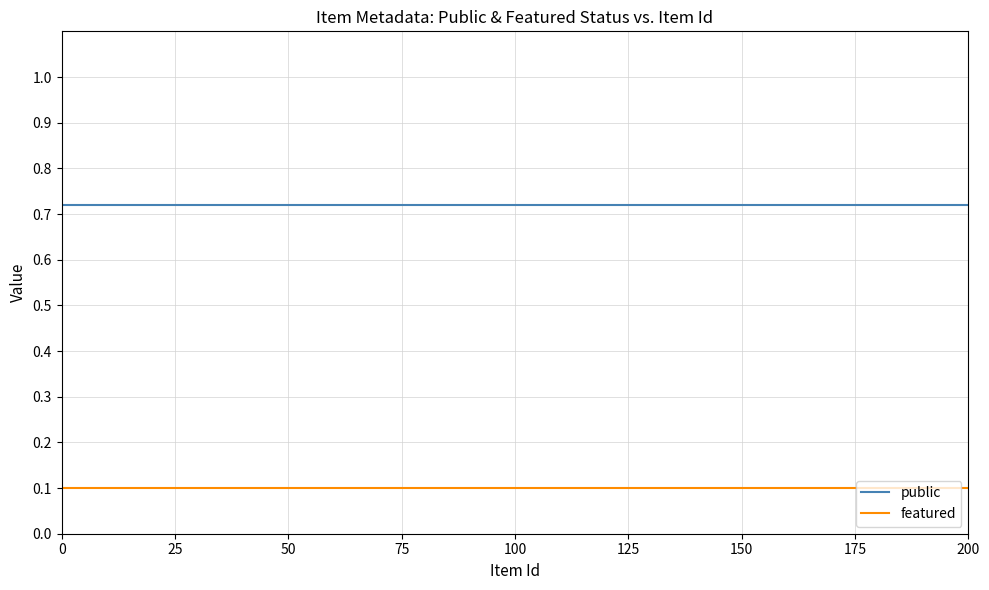

List the series in order of their overall mean, lowest first.

featured, public